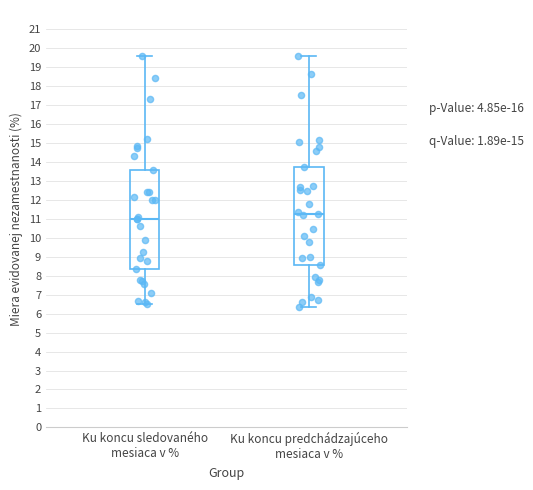

Where does the median line of the box for Ku koncu sledovaného mesiaca v % sit on the y-axis? The values are not printed on the chart, so give them approximately, as read against the axis.

11.0